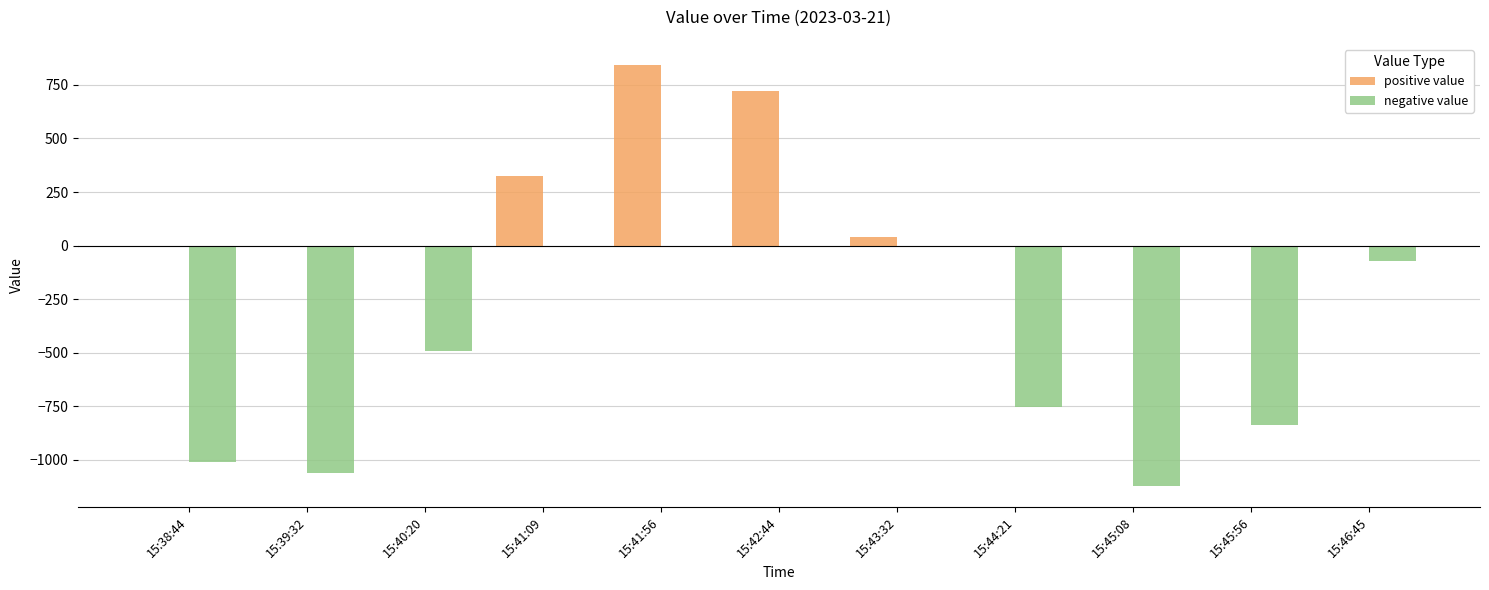

Between 15:40:20 and 15:41:09, which series saw the biggest shift?

negative value